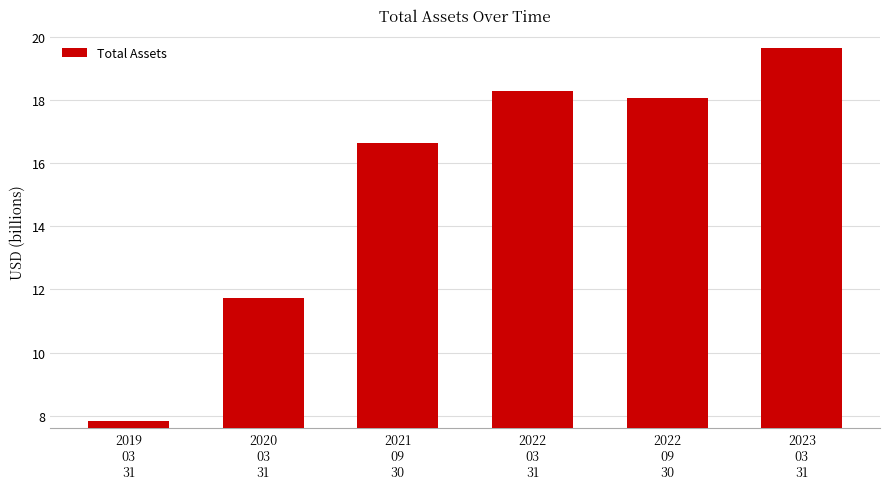

What is the change in value from 2020
03
31 to 2023
03
31?

+7.9